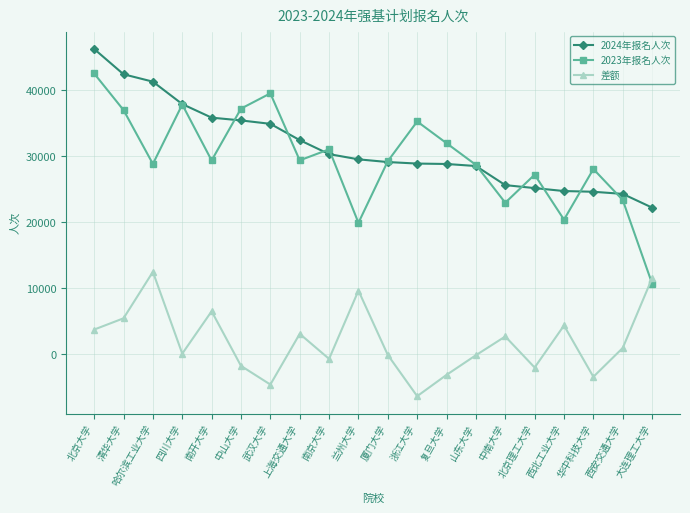

How many values in the 2023年报名人次 series are below 29366?

10